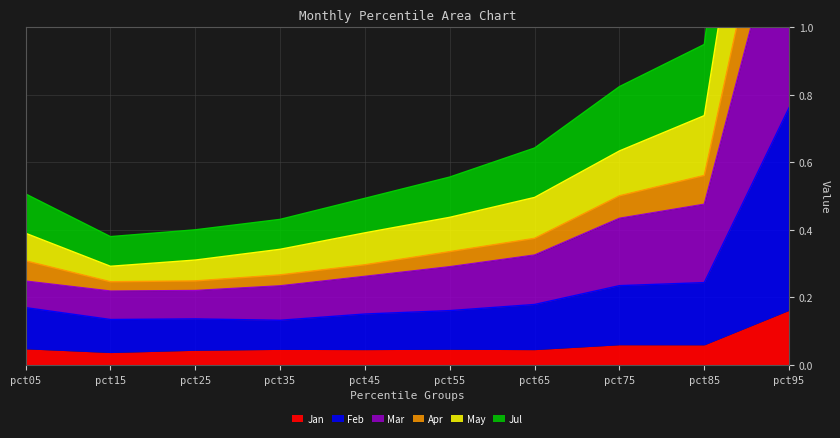

True or false: May and Feb intersect in this chart.

False